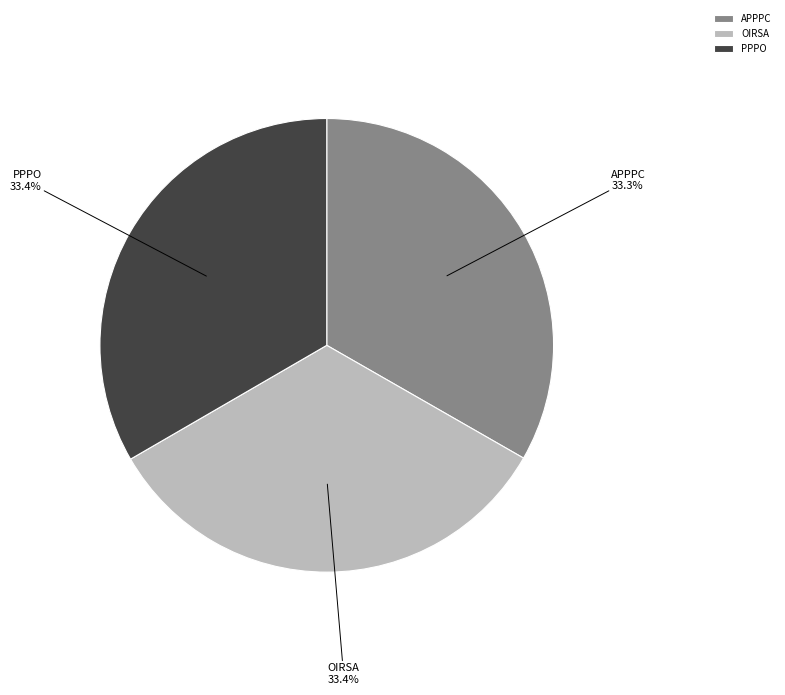

Is it true that OIRSA is 33% of the pie?

True